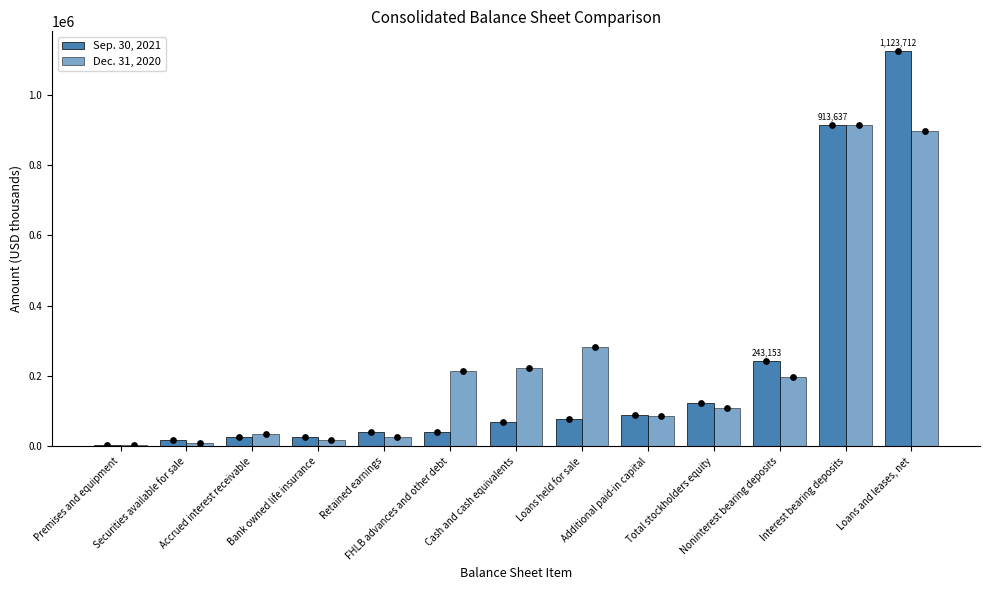

Which series reaches the minimum Y coordinate?

Dec. 31, 2020